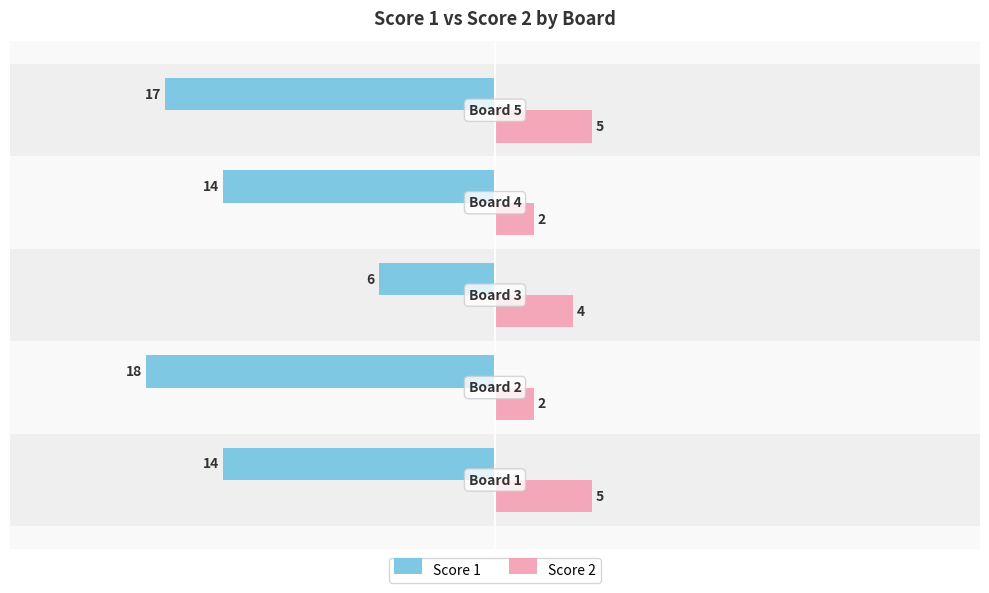

Which series has the widest spread of values?

Score 1